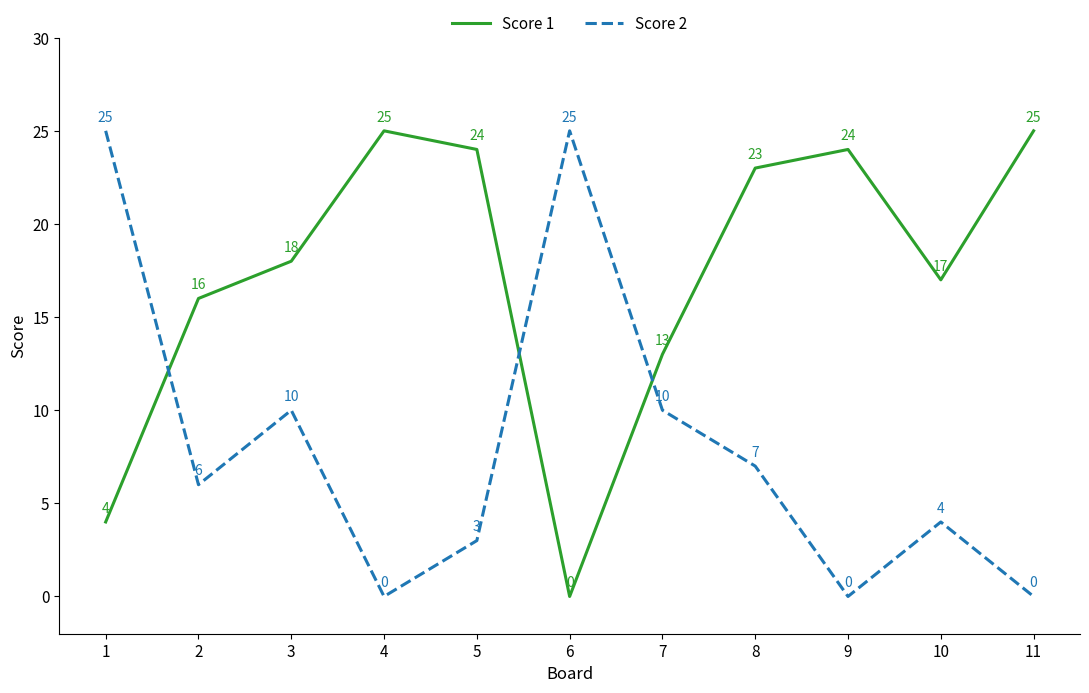

Where do Score 2 and Score 1 first cross each other?

1 and 2